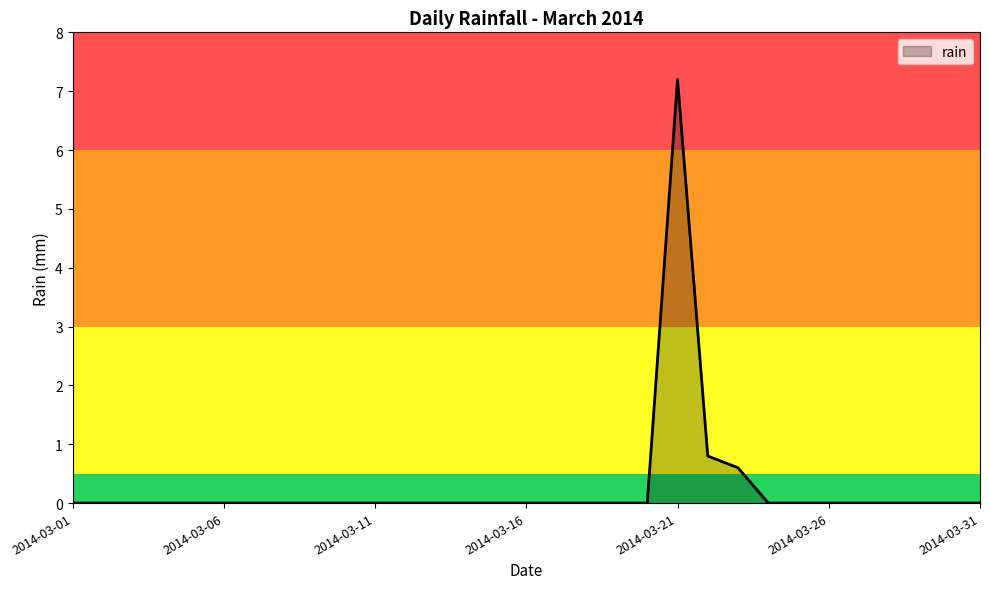

What is the maximum value shown in the chart?

7.2